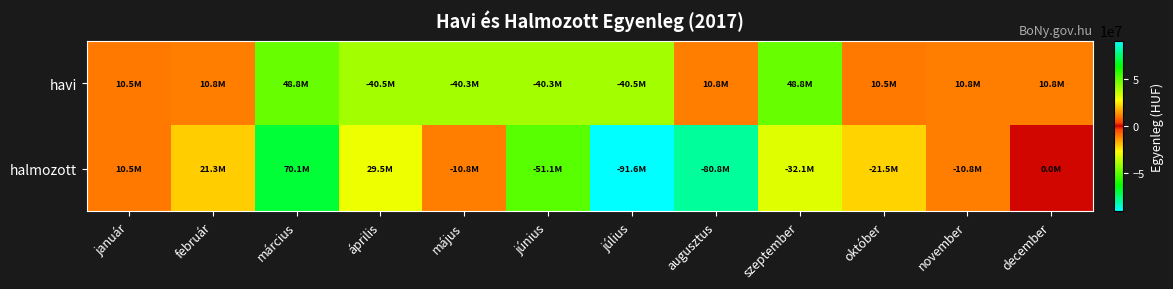

How many data points does each series have?

12